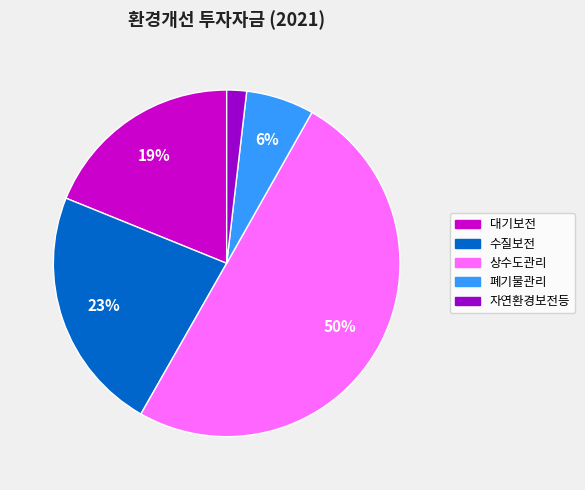

What is the smallest slice in the pie chart?

자연환경보전등